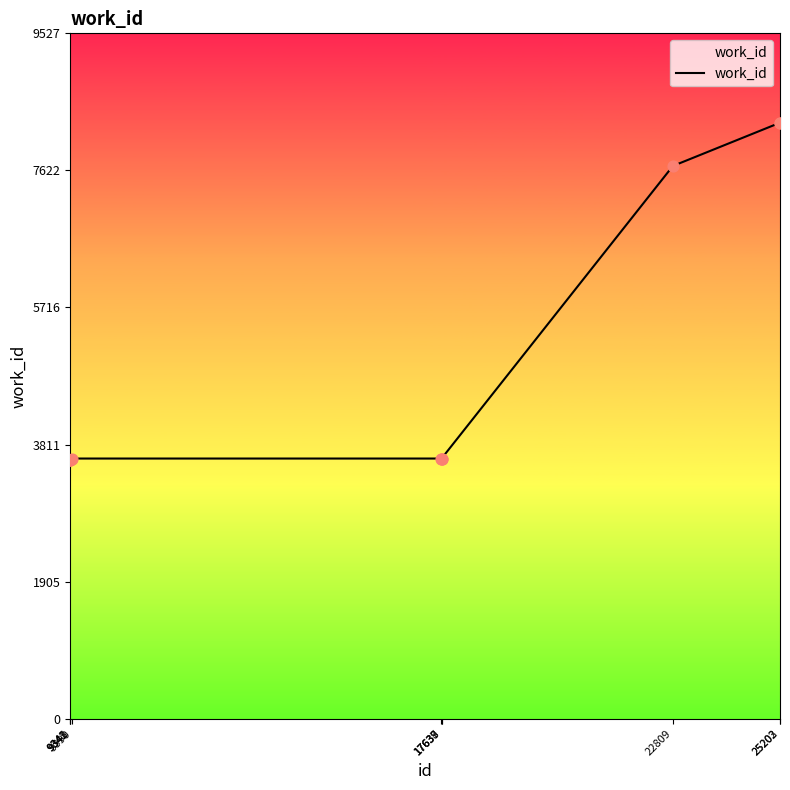

Approximately how many times larger is the value at 17639 compared to 22809?

0.5